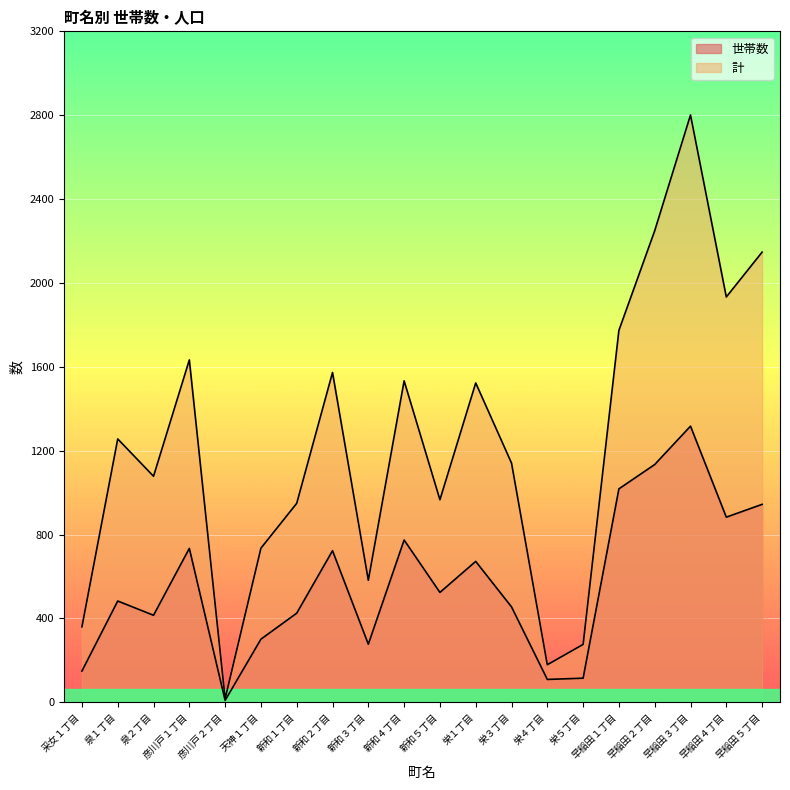

The value of 世帯数 at 采女１丁目 is 245. True or false?

False